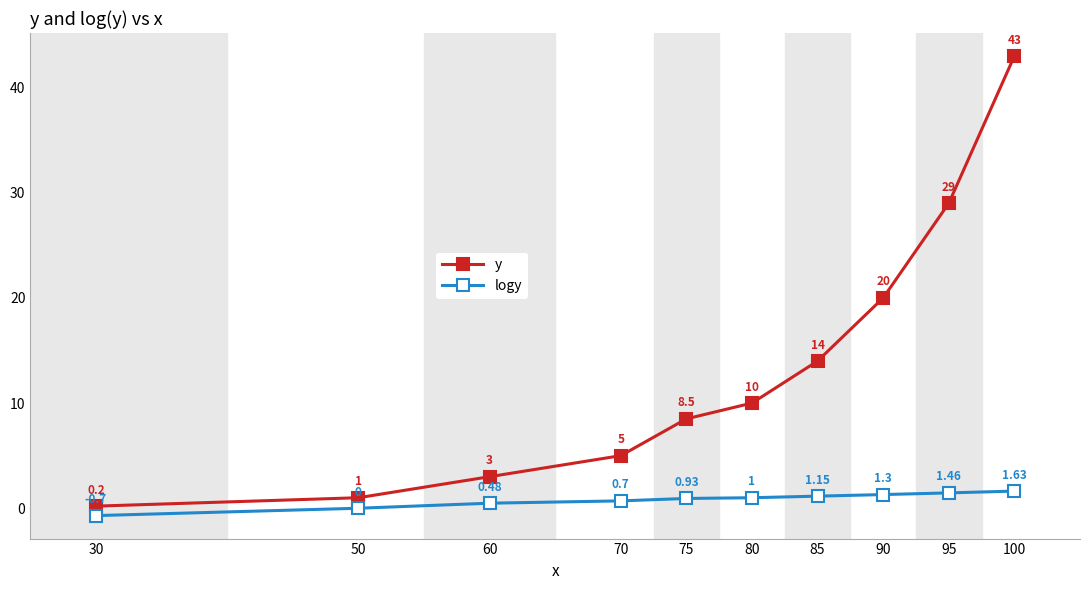

At how many categories does at least one series exceed 17?

3